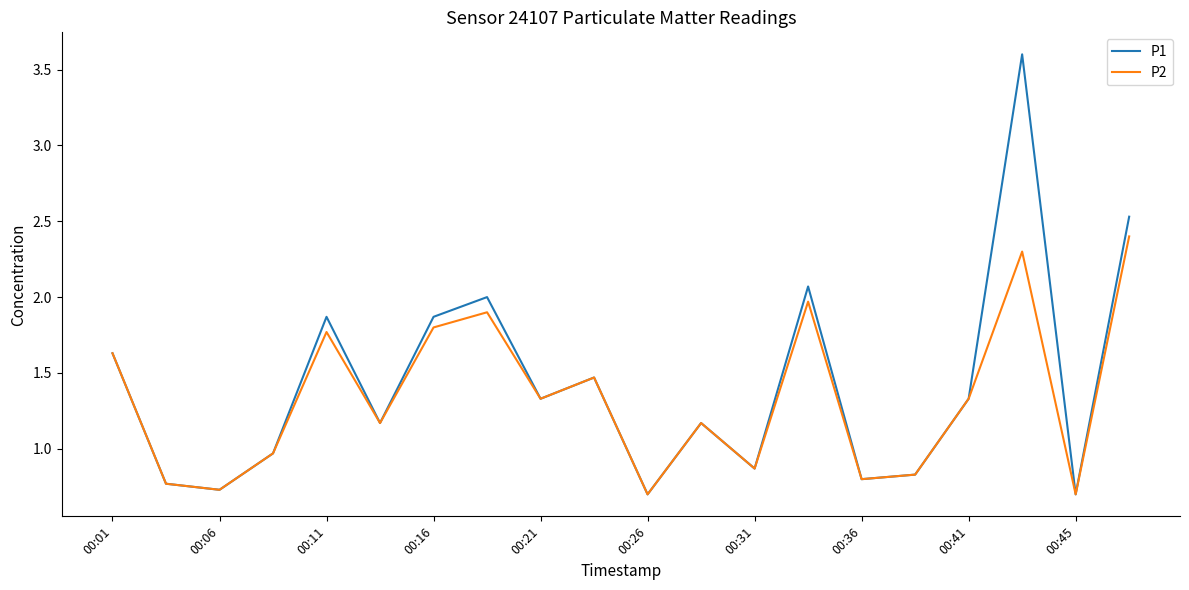

How many categories are shown in the chart?

20